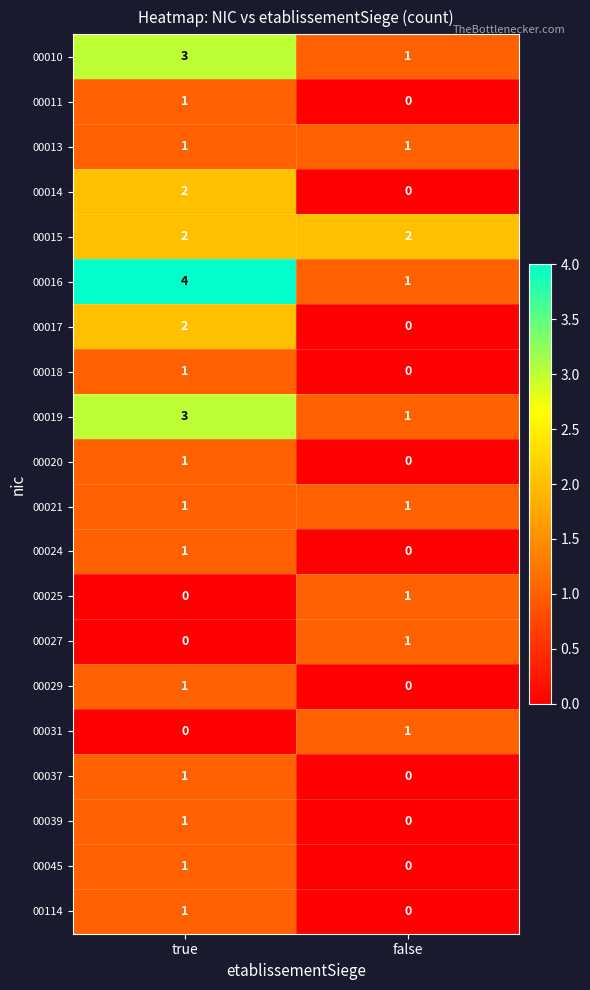

What is the sum of the 00016 values at false and true?

5